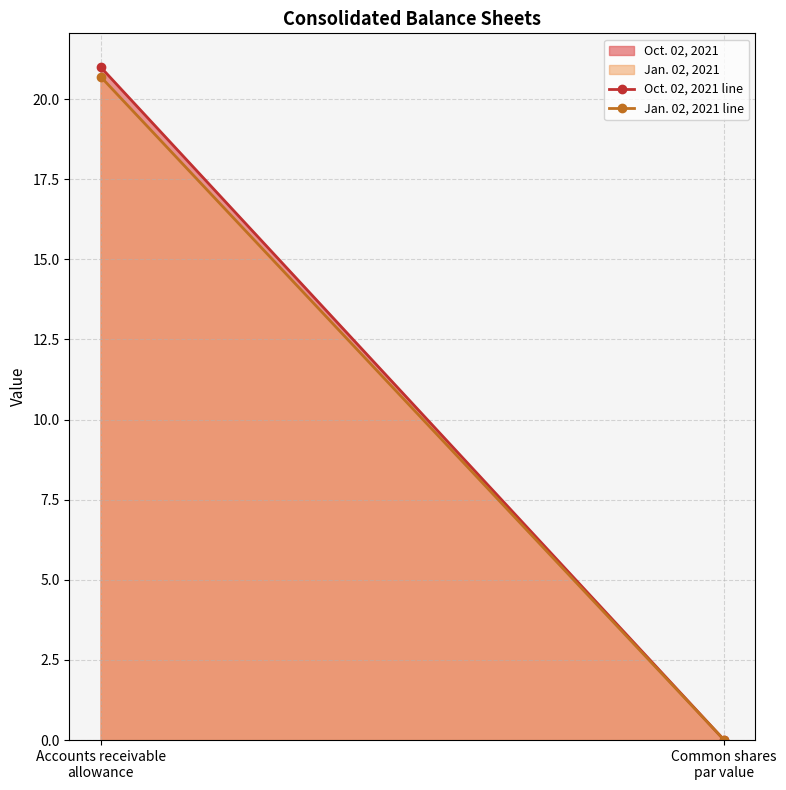

Which series has the widest spread of values?

Oct. 02, 2021